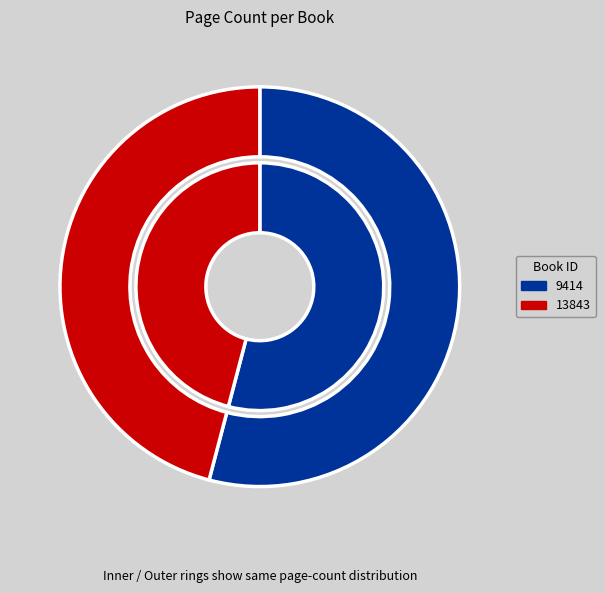

To the nearest percent, what is the difference between the largest and smallest slice percentages?

8%